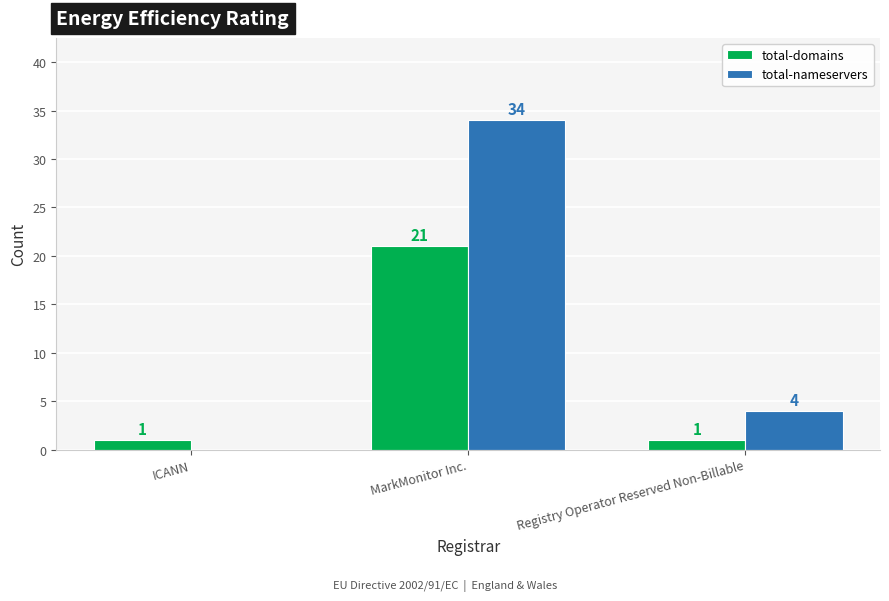

What are all the series names shown in the legend?

total-domains, total-nameservers